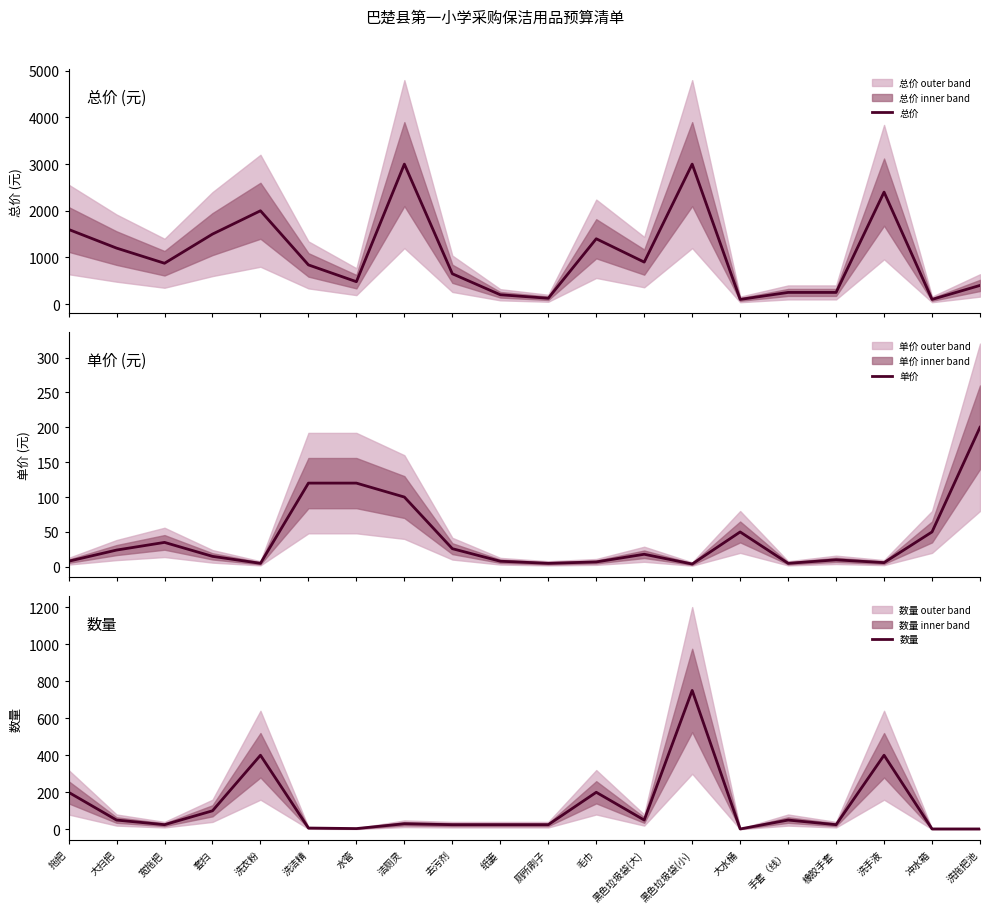

Which label corresponds to the smallest value in the chart?

大水桶